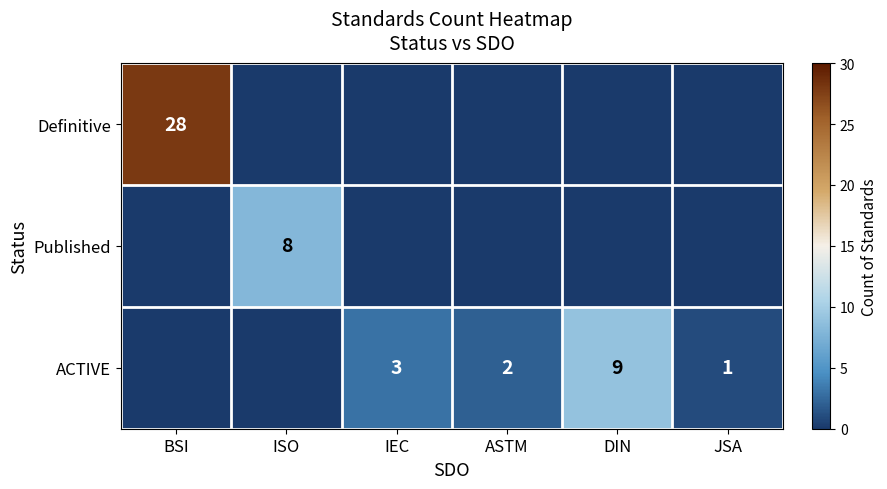

What is the difference between the highest and lowest values at JSA?

1